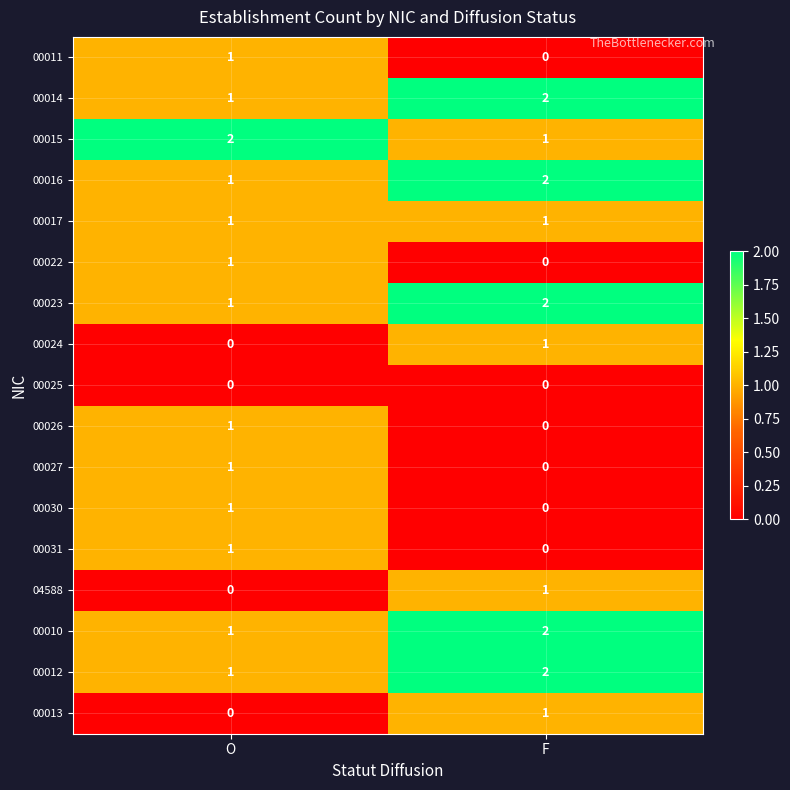

How many series are shown in this chart?

17